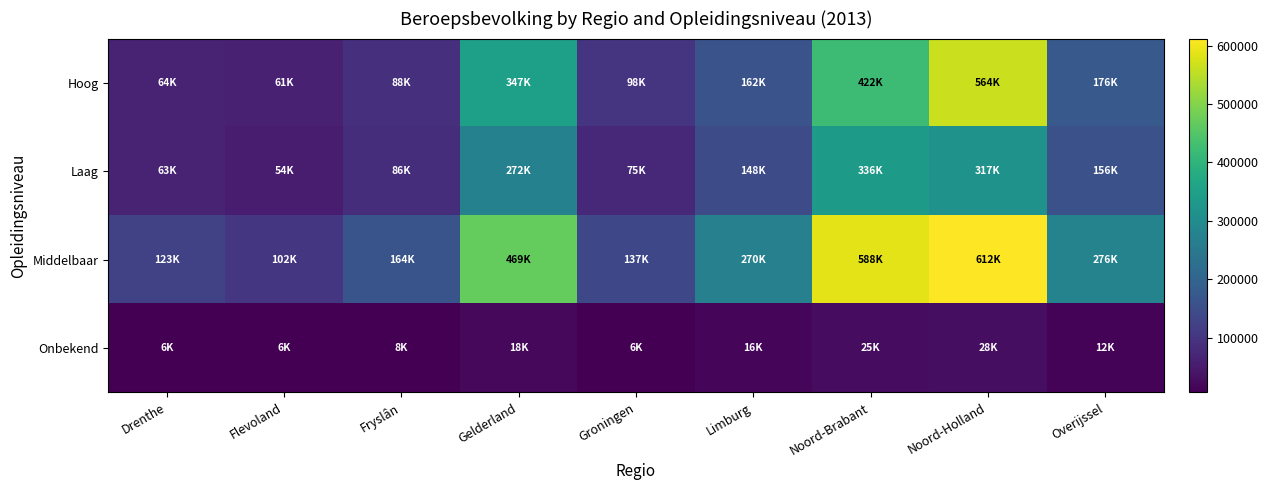

Which series has the largest total across all categories?

Middelbaar